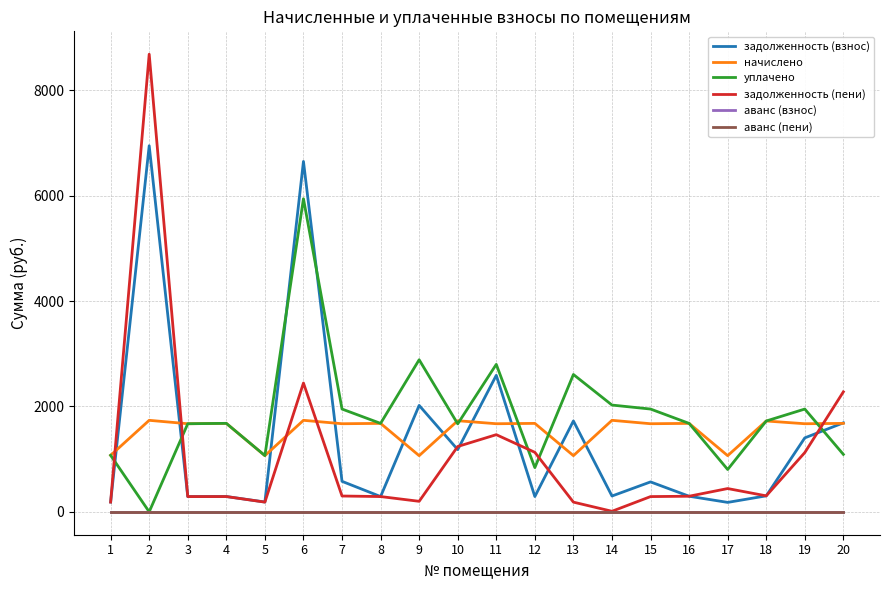

How many lines are shown in the chart?

6